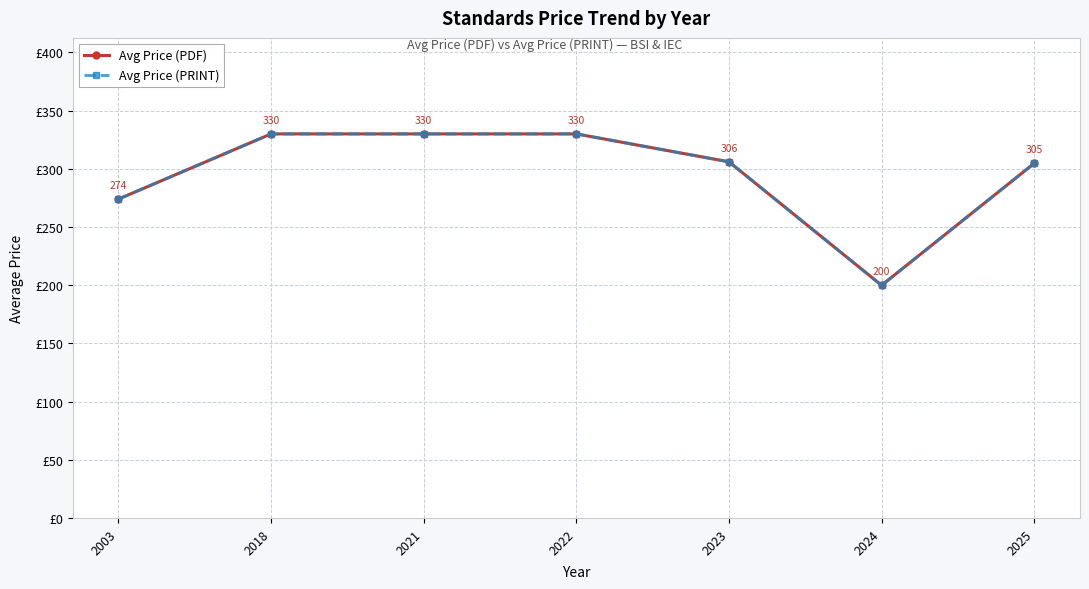

True or false: Avg Price (PDF) and Avg Price (PRINT) cross at least once.

False